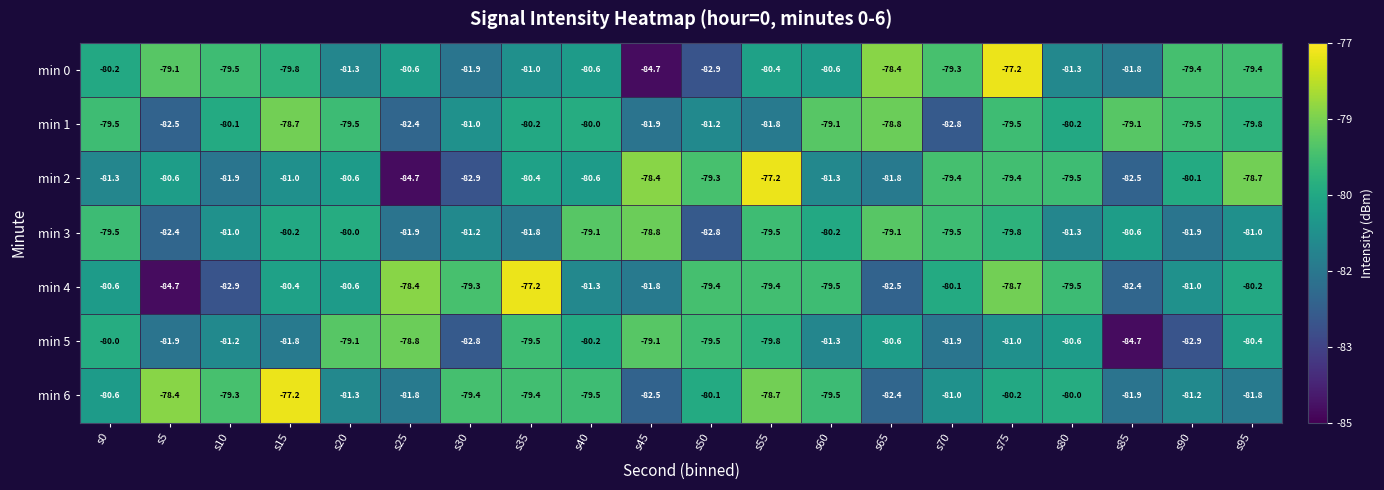

At which label does min 5 reach its minimum?

s85